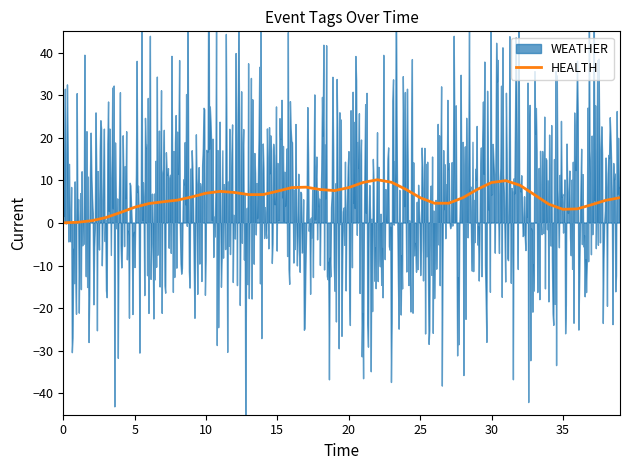

True or false: HEALTH has a value of 7.0 at 10.

True